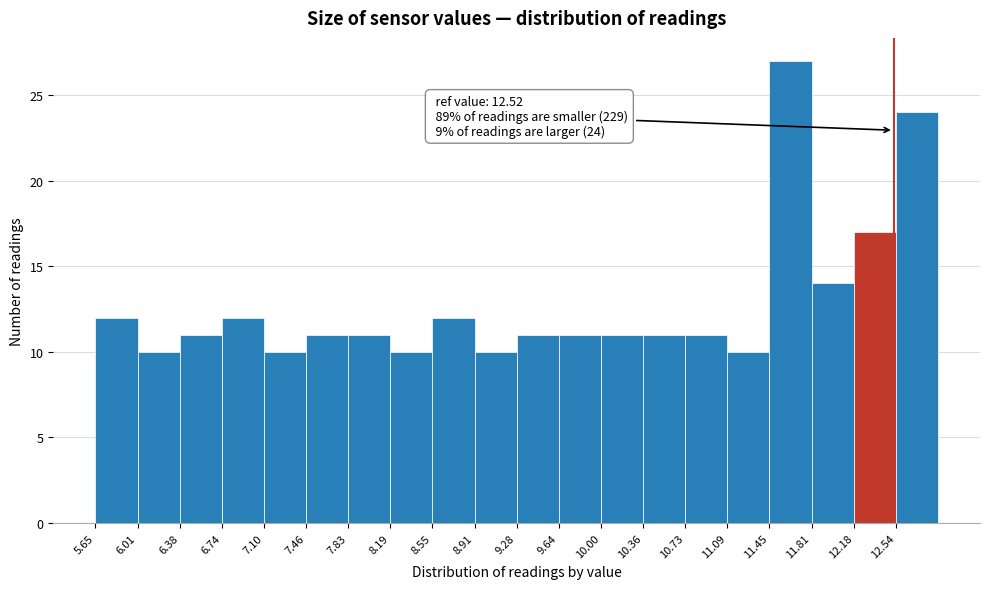

Which range on the x-axis has the tallest bar?

11.45 to 11.80